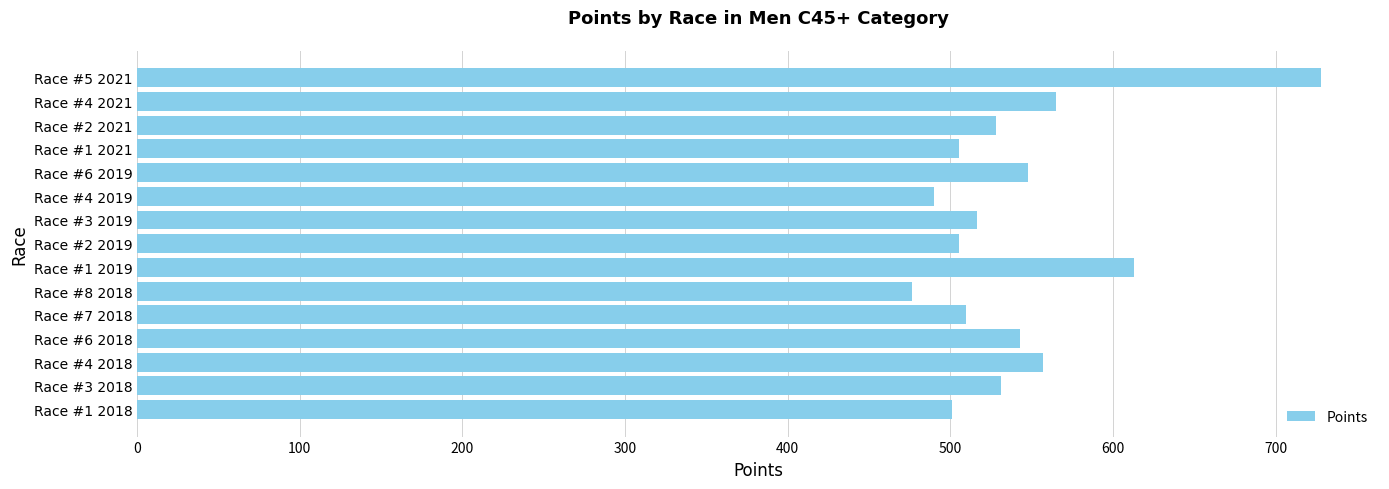

At which label is the value closest to 602?

Race #1 2019